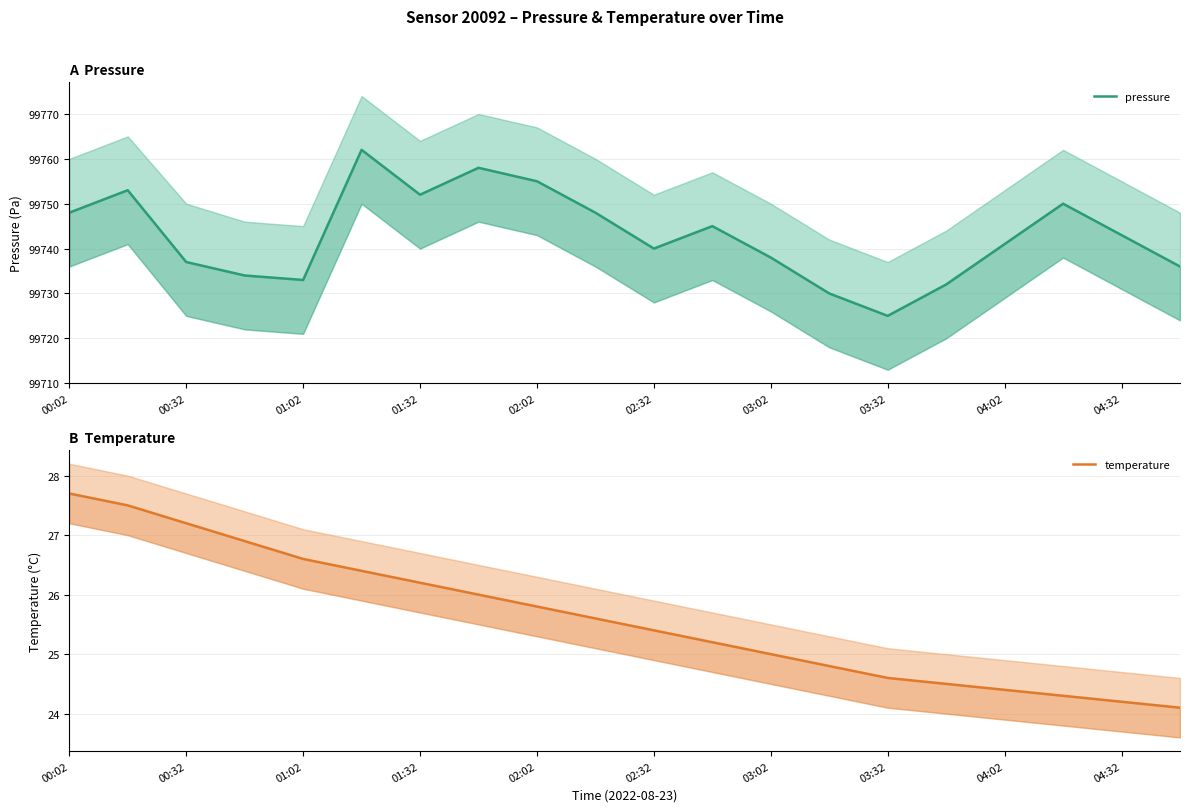

Where is temperature nearest to the value 25?

03:02